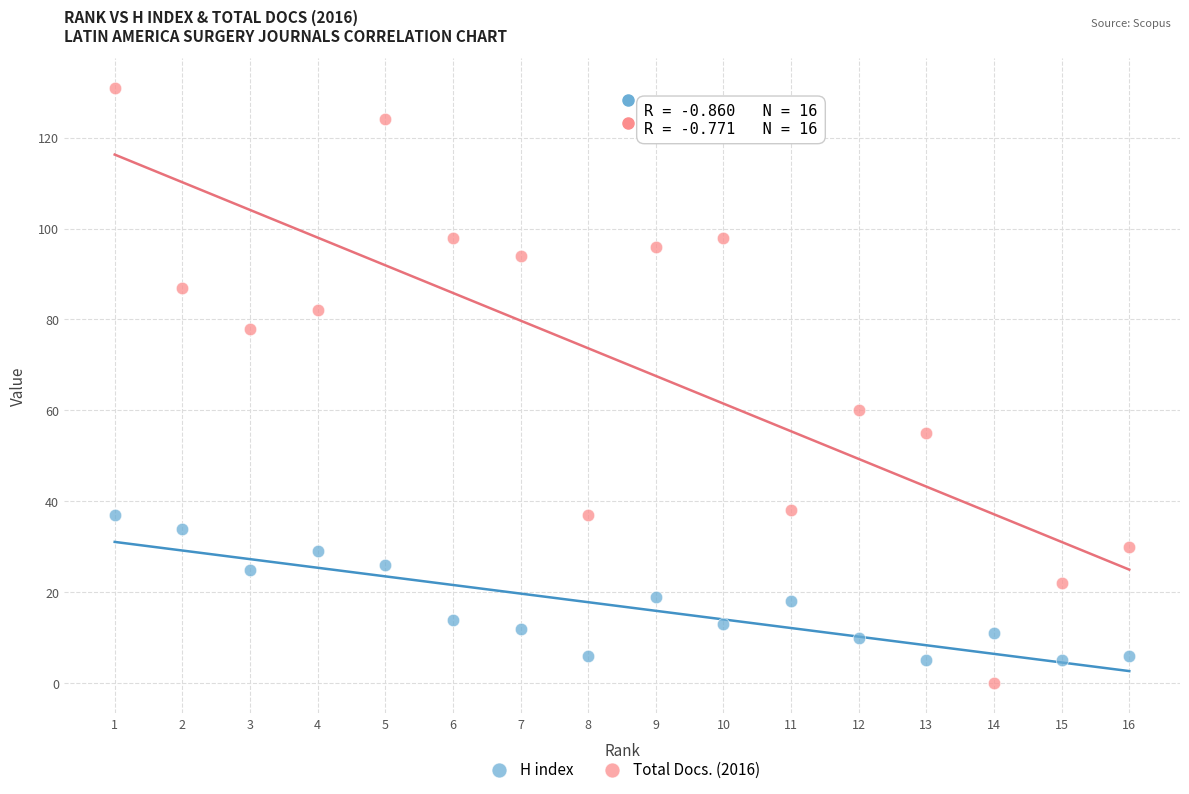

Which series reaches the minimum Y coordinate?

Total Docs. (2016)